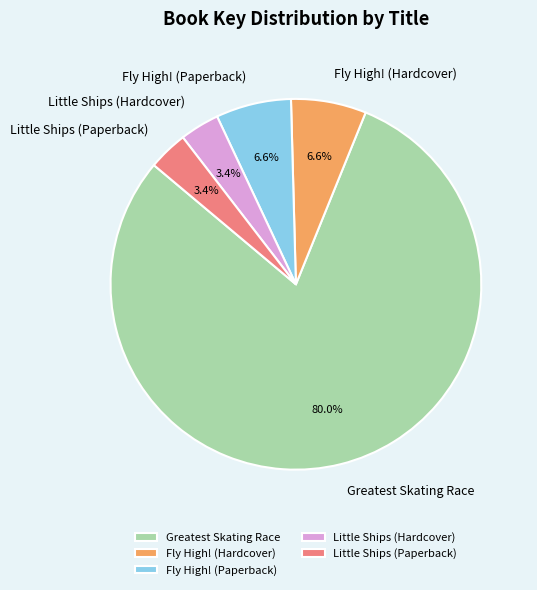

Approximately how many times larger is the value at Fly High! (Paperback) compared to Greatest Skating Race?

0.1